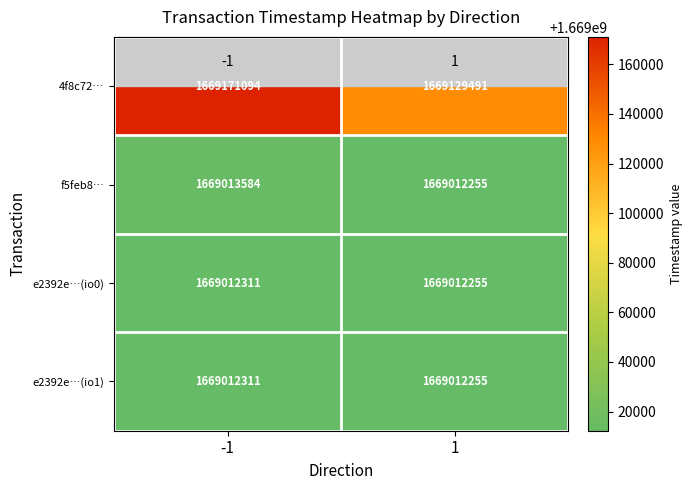

At which category is the sum across all series the highest?

-1